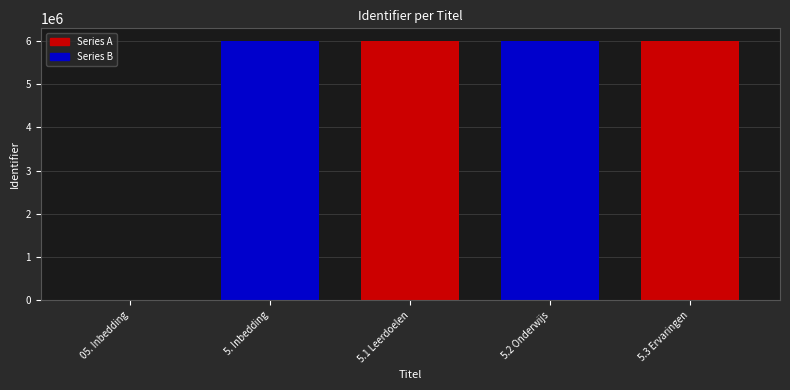

List the labels in order of value, largest first.

5.3 Ervaringen, 5.2 Onderwijs, 5.1 Leerdoelen, 5. Inbedding, 05. Inbedding